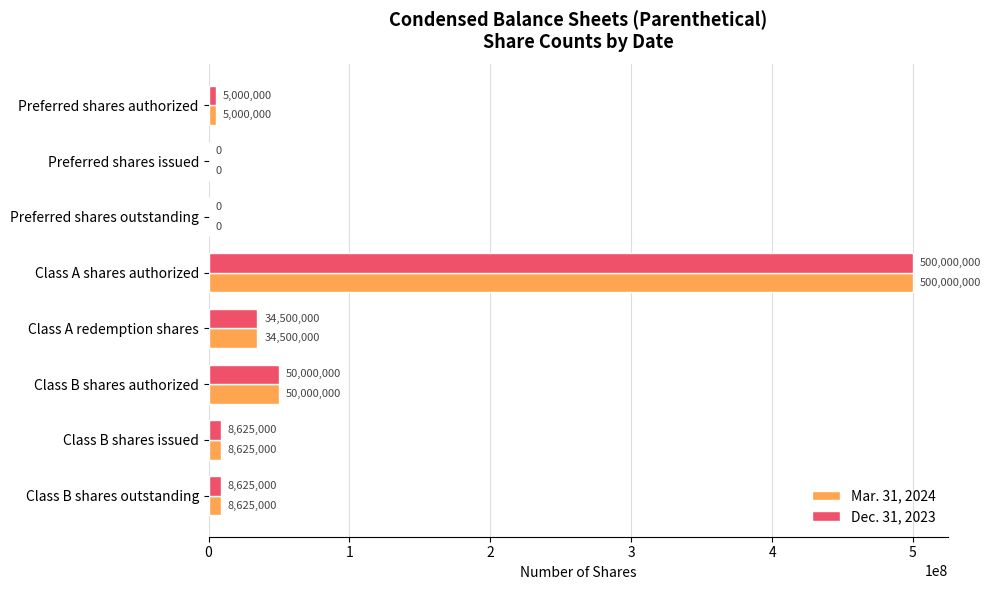

What is the total value across all series at Class B shares authorized?

100000000